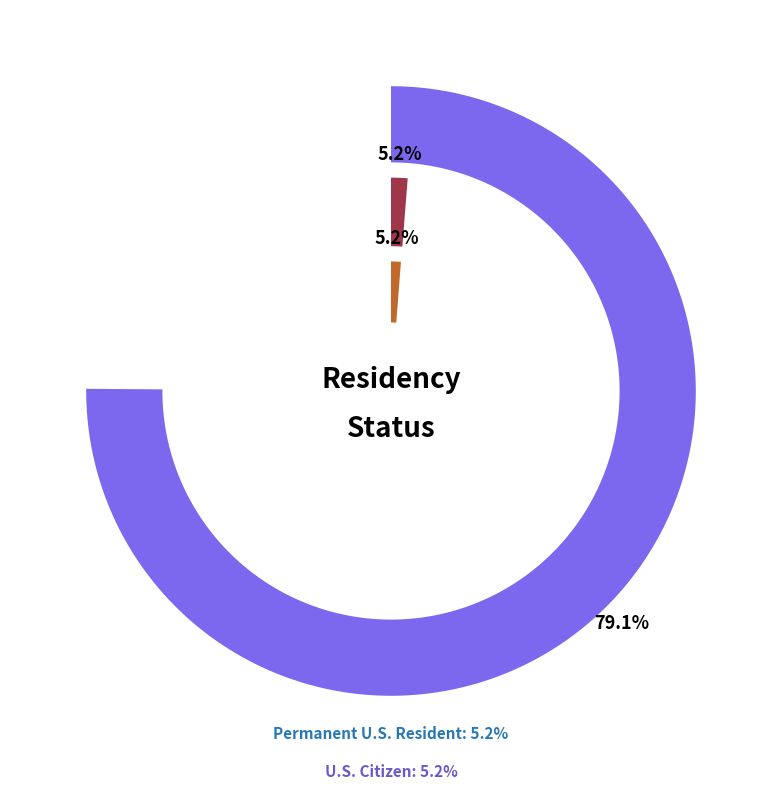

Between U.S. Citizen and Non Resident, which is larger?

Non Resident